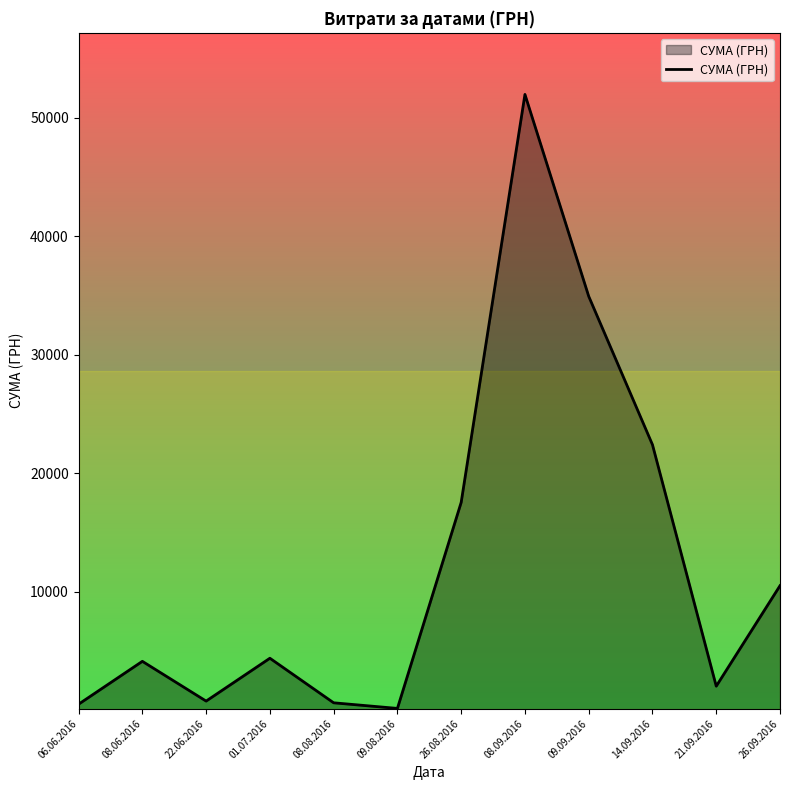

The value at 01.07.2016 is 4372.0. True or false?

True